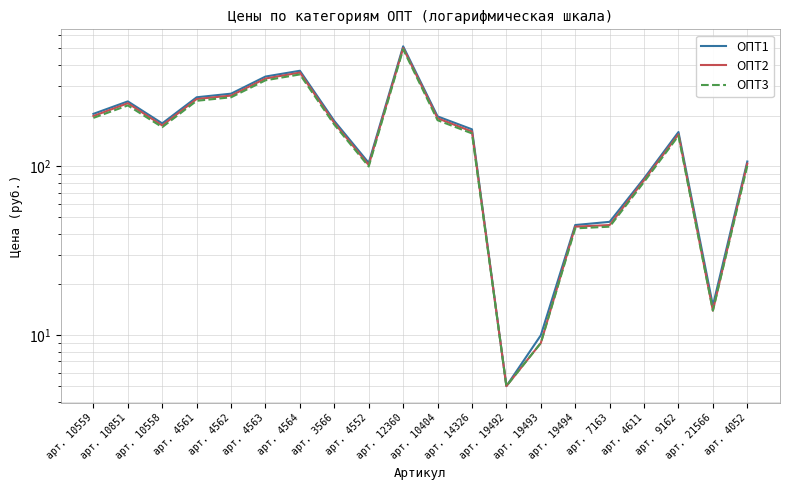

Rank the categories by ОПТ2 value from highest to lowest.

арт. 12360, арт. 4564, арт. 4563, арт. 4562, арт. 4561, арт. 10851, арт. 10559, арт. 10404, арт. 3566, арт. 10558, арт. 14326, арт. 9162, арт. 4052, арт. 4552, арт. 4611, арт. 7163, арт. 19494, арт. 21566, арт. 19493, арт. 19492